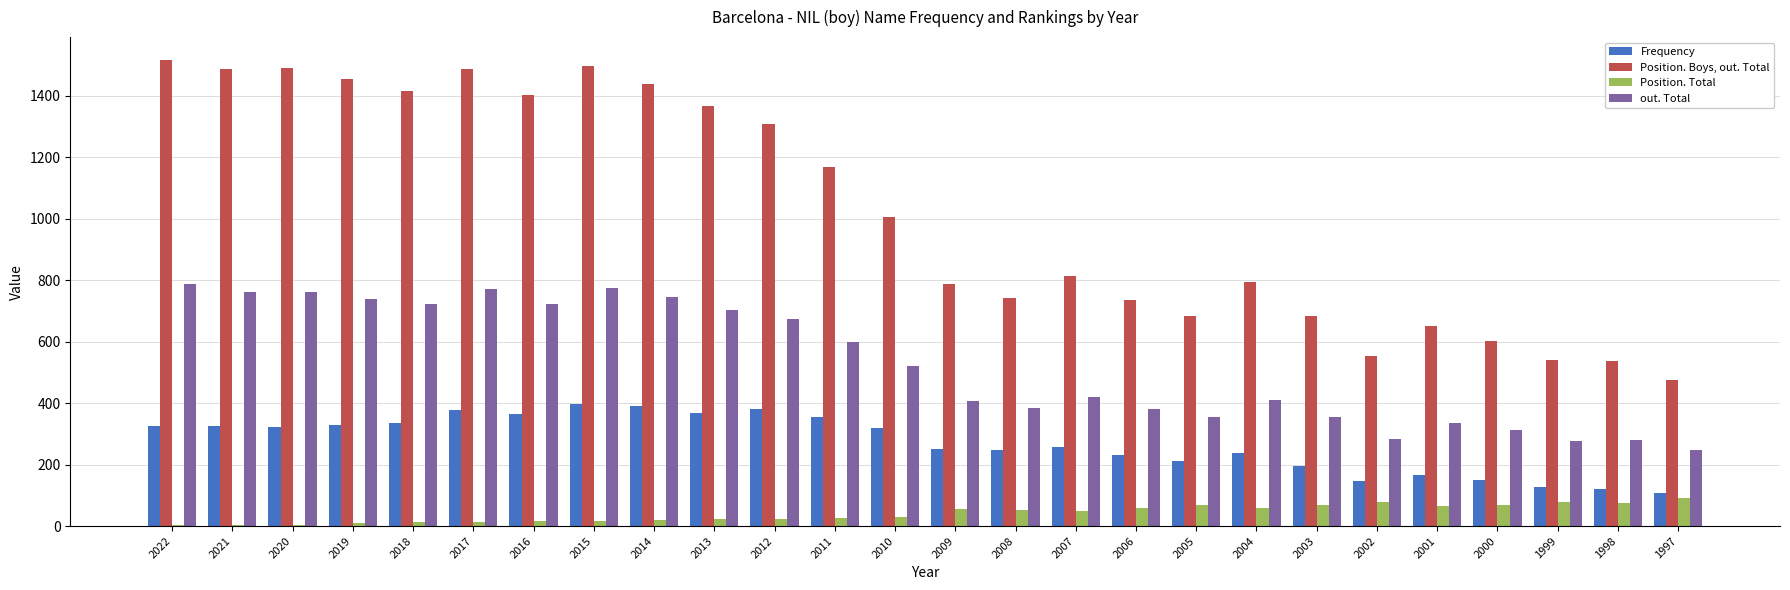

Are the bars grouped side by side (vs. stacked)?

Yes